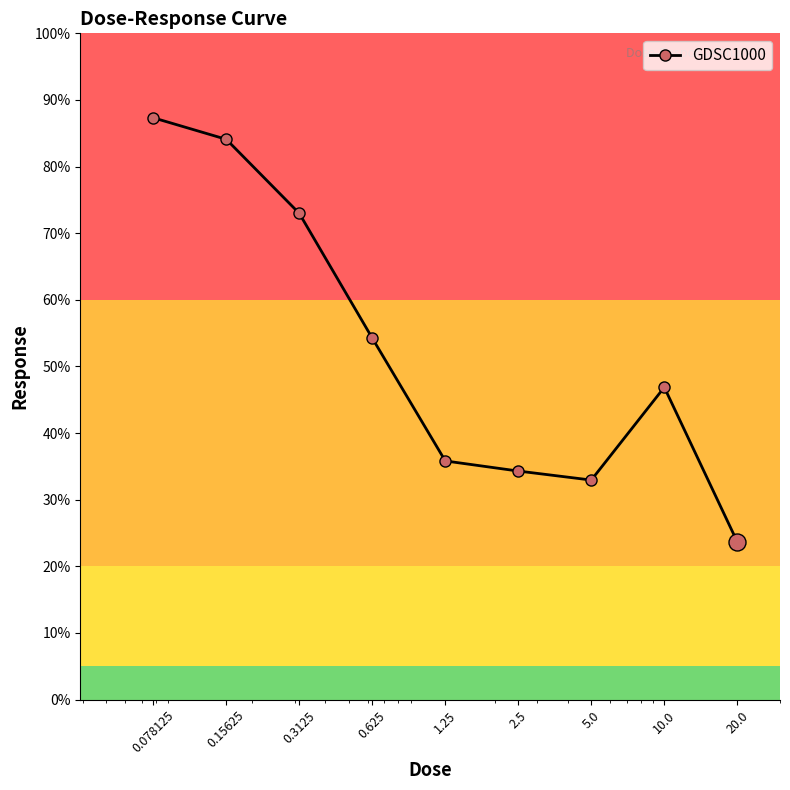

What is the difference between the second highest and minimum values?

60.4